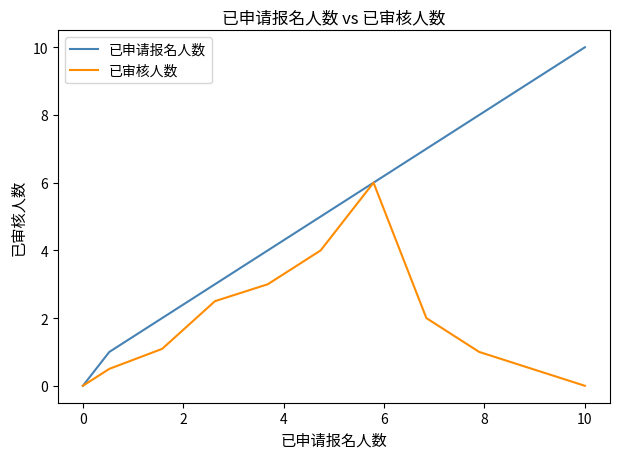

Rank the series by their maximum value, from lowest to highest.

已审核人数, 已申请报名人数